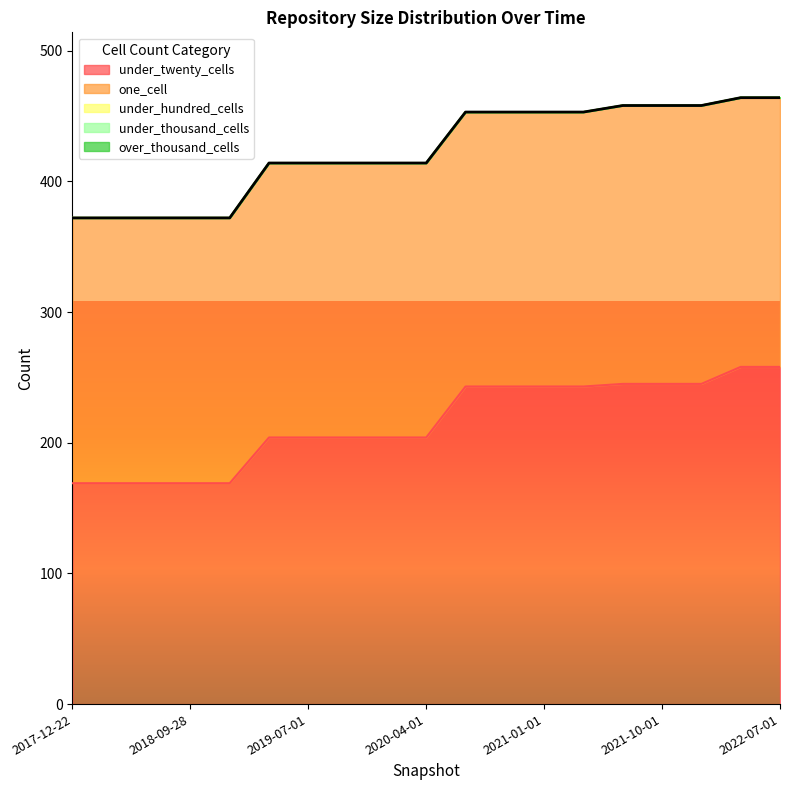

True or false: over_thousand_cells and under_thousand_cells cross at least once.

False